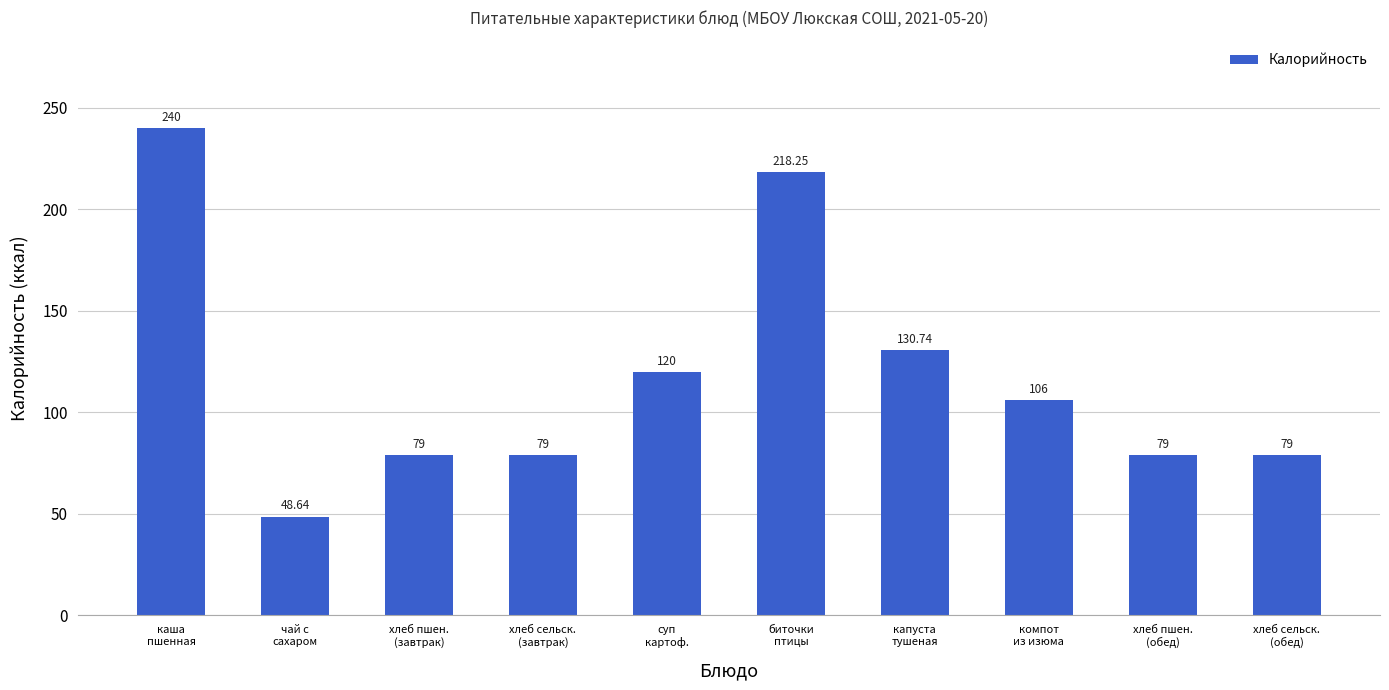

What is the difference between the maximum and second lowest values?

161.0